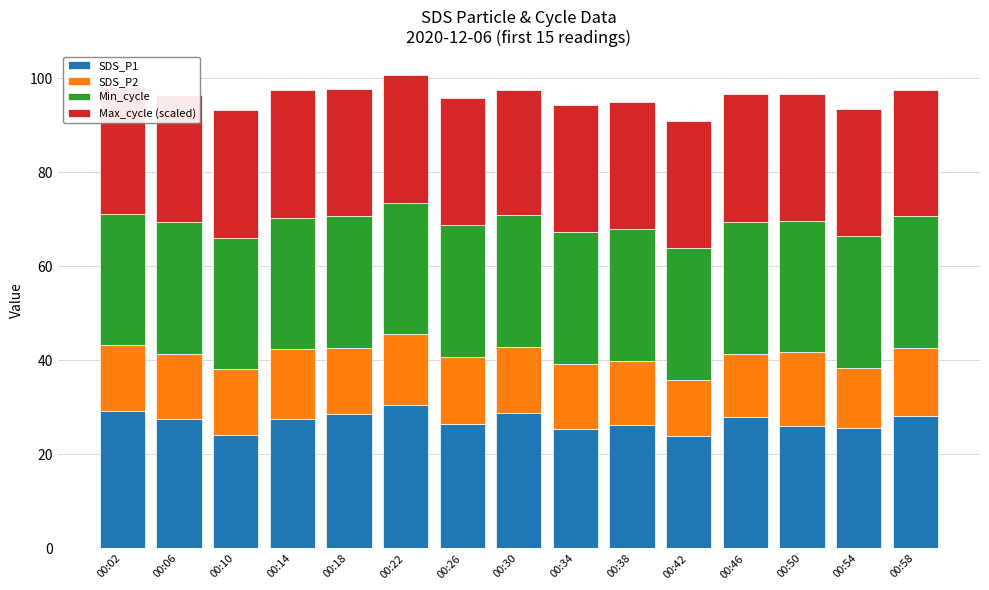

The SDS_P1 series shows 11.4 at 00:18. True or false?

False